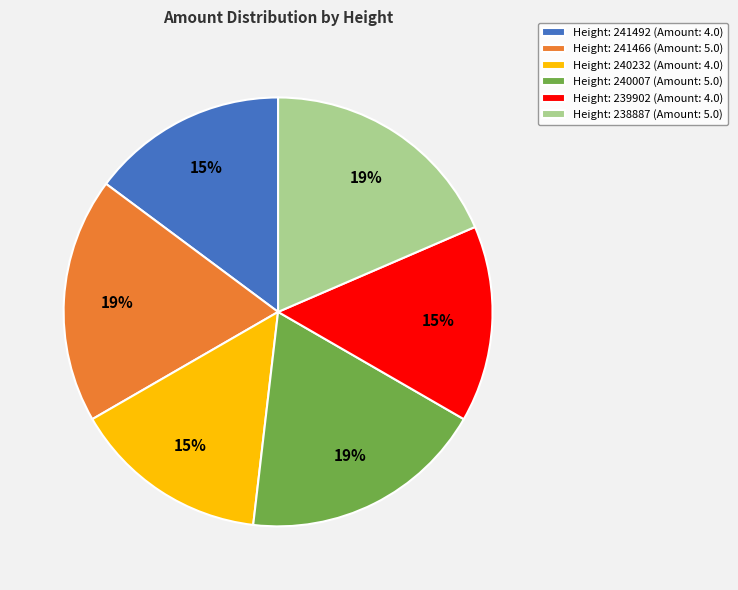

To the nearest percent, what percentage of the pie is Height: 239902 (Amount: 4.0)?

15%